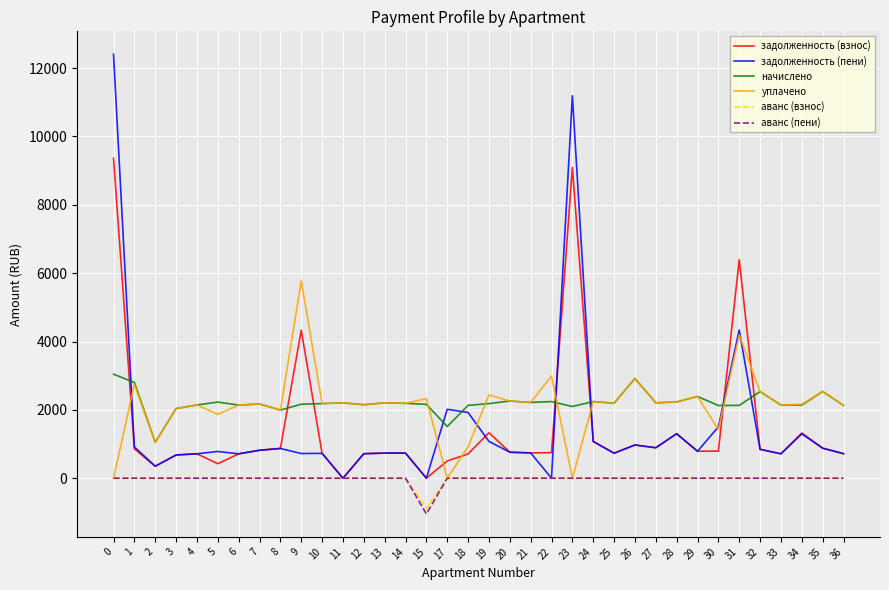

The задолженность (пени) series shows 4336.9 at 31. True or false?

True